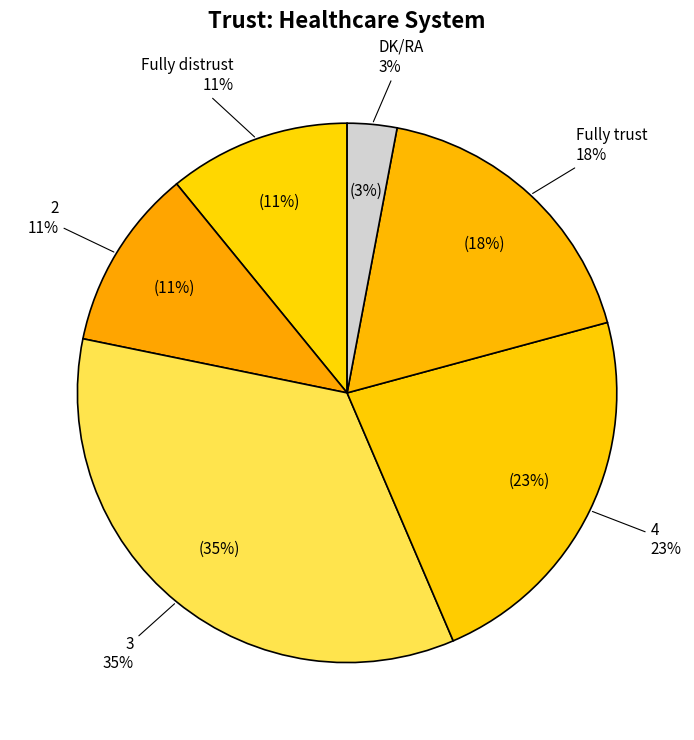

What is the total percentage of Fully distrust and Fully trust?

28.7%